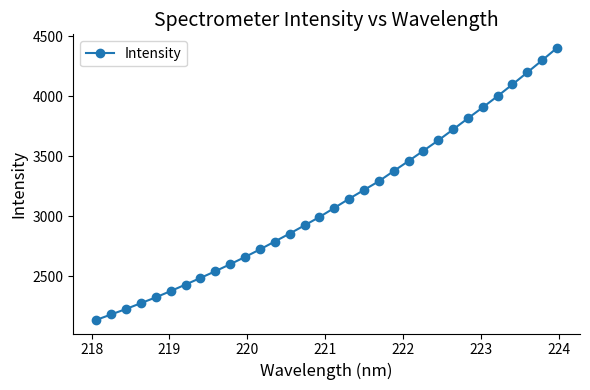

What is the value of the 24th point from the left?

3633.3